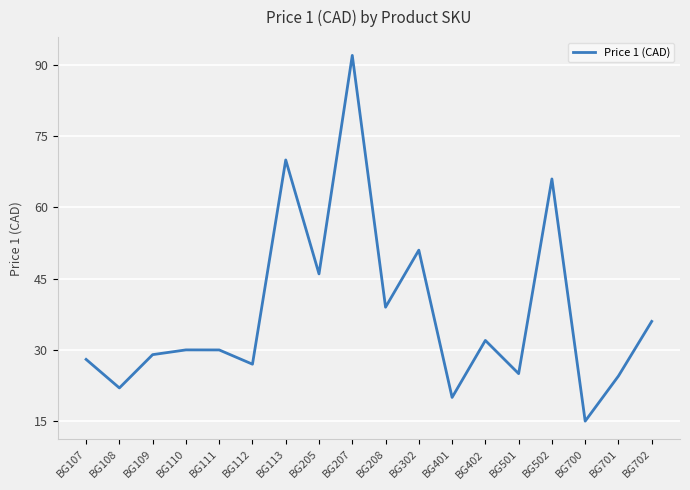

What is the greatest value displayed?

92.0